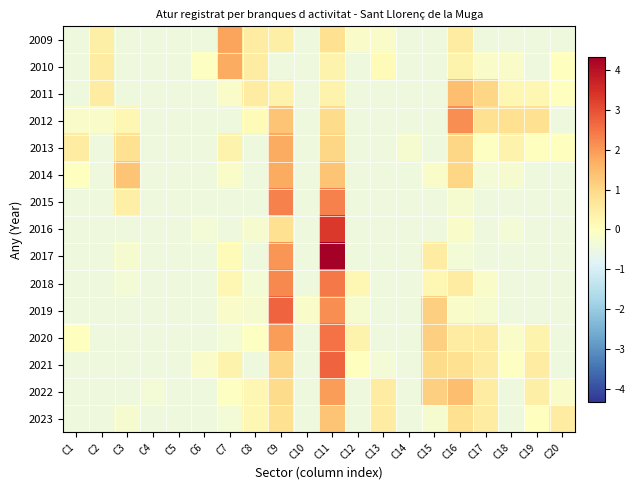

Reading right to left, extract all data points from this chart.

2009: C20=-0.5	C19=-0.5	C18=-0.5	C17=-0.5	C16=0.5	C15=-0.5	C14=-0.5	C13=-0.2	C12=-0.2	C11=0.8	C10=-0.5	C9=0.4	C8=0.5	C7=1.8	C6=-0.5	C5=-0.5	C4=-0.5	C3=-0.5	C2=0.4	C1=-0.5
2010: C20=0.0	C19=-0.5	C18=-0.2	C17=-0.2	C16=0.3	C15=-0.5	C14=-0.5	C13=0.1	C12=-0.5	C11=0.3	C10=-0.5	C9=-0.5	C8=0.5	C7=1.7	C6=-0.1	C5=-0.5	C4=-0.5	C3=-0.5	C2=0.5	C1=-0.5
2011: C20=0.0	C19=0.2	C18=0.2	C17=1.0	C16=1.4	C15=-0.5	C14=-0.5	C13=-0.5	C12=-0.5	C11=0.3	C10=-0.5	C9=0.3	C8=0.5	C7=-0.2	C6=-0.5	C5=-0.5	C4=-0.5	C3=-0.5	C2=0.5	C1=-0.5
2012: C20=-0.5	C19=0.8	C18=0.8	C17=0.8	C16=2.1	C15=-0.5	C14=-0.5	C13=-0.5	C12=-0.5	C11=0.9	C10=-0.5	C9=1.3	C8=0.1	C7=-0.5	C6=-0.5	C5=-0.5	C4=-0.5	C3=0.2	C2=-0.2	C1=-0.2
2013: C20=0.0	C19=0.0	C18=0.3	C17=-0.1	C16=1.0	C15=-0.5	C14=-0.3	C13=-0.5	C12=-0.5	C11=1.0	C10=-0.5	C9=1.7	C8=-0.5	C7=0.3	C6=-0.5	C5=-0.5	C4=-0.5	C3=0.8	C2=-0.5	C1=0.5
2014: C20=-0.5	C19=-0.5	C18=-0.3	C17=-0.4	C16=1.0	C15=-0.2	C14=-0.5	C13=-0.5	C12=-0.5	C11=1.3	C10=-0.5	C9=1.7	C8=-0.5	C7=-0.2	C6=-0.5	C5=-0.5	C4=-0.5	C3=1.3	C2=-0.5	C1=0.0
2015: C20=-0.5	C19=-0.5	C18=-0.5	C17=-0.5	C16=-0.3	C15=-0.5	C14=-0.5	C13=-0.5	C12=-0.5	C11=2.3	C10=-0.5	C9=2.3	C8=-0.5	C7=-0.5	C6=-0.5	C5=-0.5	C4=-0.5	C3=0.4	C2=-0.5	C1=-0.5
2016: C20=-0.5	C19=-0.5	C18=-0.4	C17=-0.5	C16=-0.2	C15=-0.5	C14=-0.5	C13=-0.5	C12=-0.5	C11=3.3	C10=-0.5	C9=0.8	C8=-0.3	C7=-0.5	C6=-0.4	C5=-0.5	C4=-0.5	C3=-0.5	C2=-0.5	C1=-0.5
2017: C20=-0.5	C19=-0.5	C18=-0.5	C17=-0.5	C16=-0.4	C15=0.5	C14=-0.5	C13=-0.5	C12=-0.5	C11=4.3	C10=-0.5	C9=2.0	C8=-0.5	C7=0.1	C6=-0.5	C5=-0.5	C4=-0.5	C3=-0.3	C2=-0.5	C1=-0.5
2018: C20=-0.5	C19=-0.5	C18=-0.5	C17=-0.2	C16=0.5	C15=0.2	C14=-0.5	C13=-0.5	C12=0.2	C11=2.4	C10=-0.5	C9=2.2	C8=-0.4	C7=0.2	C6=-0.5	C5=-0.5	C4=-0.5	C3=-0.4	C2=-0.5	C1=-0.5
2019: C20=-0.5	C19=-0.5	C18=-0.5	C17=-0.3	C16=-0.2	C15=1.1	C14=-0.5	C13=-0.5	C12=-0.3	C11=2.1	C10=-0.2	C9=2.7	C8=-0.3	C7=-0.2	C6=-0.5	C5=-0.5	C4=-0.5	C3=-0.5	C2=-0.5	C1=-0.5
2020: C20=-0.5	C19=0.3	C18=-0.2	C17=0.5	C16=0.5	C15=1.1	C14=-0.5	C13=-0.5	C12=0.3	C11=2.5	C10=-0.5	C9=1.9	C8=-0.1	C7=-0.4	C6=-0.5	C5=-0.5	C4=-0.5	C3=-0.5	C2=-0.5	C1=0.0
2021: C20=-0.5	C19=0.5	C18=-0.1	C17=0.5	C16=0.8	C15=0.9	C14=-0.5	C13=-0.4	C12=0.0	C11=2.7	C10=-0.5	C9=1.0	C8=-0.5	C7=0.3	C6=-0.2	C5=-0.5	C4=-0.5	C3=-0.5	C2=-0.5	C1=-0.5
2022: C20=-0.2	C19=0.4	C18=-0.5	C17=0.5	C16=1.4	C15=1.1	C14=-0.5	C13=0.5	C12=-0.5	C11=1.9	C10=-0.5	C9=0.9	C8=0.2	C7=-0.1	C6=-0.5	C5=-0.5	C4=-0.4	C3=-0.5	C2=-0.5	C1=-0.5
2023: C20=0.5	C19=0.0	C18=-0.5	C17=0.5	C16=0.8	C15=-0.3	C14=-0.5	C13=0.5	C12=-0.5	C11=1.3	C10=-0.5	C9=0.8	C8=0.2	C7=-0.4	C6=-0.5	C5=-0.5	C4=-0.5	C3=-0.3	C2=-0.5	C1=-0.5